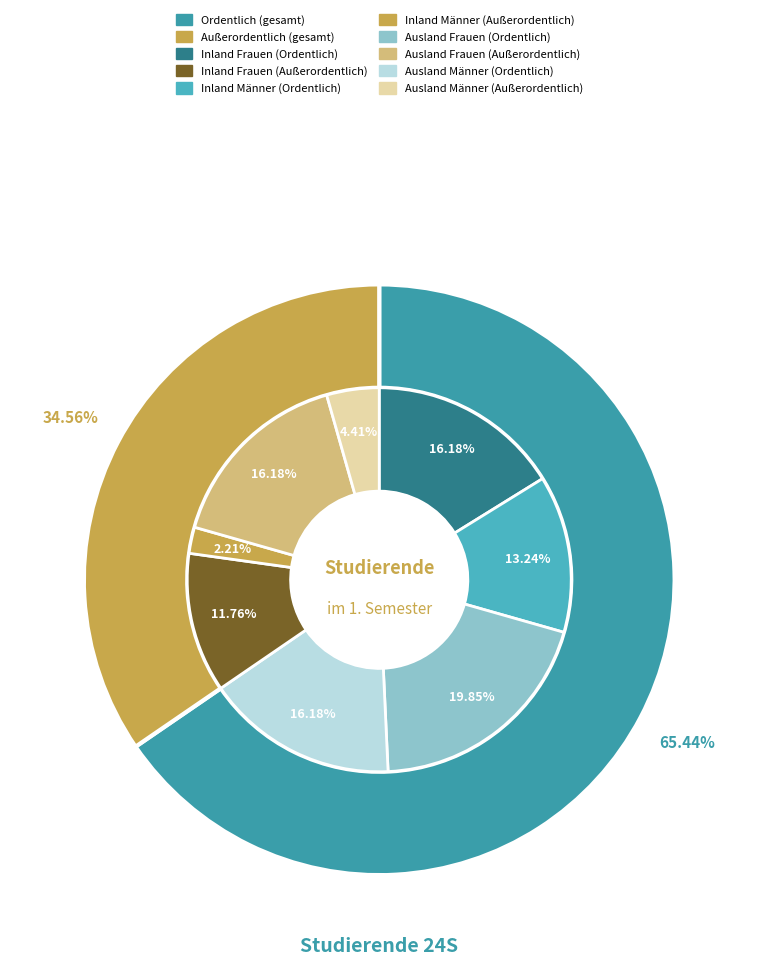

What is the majority slice?

Ordentlich